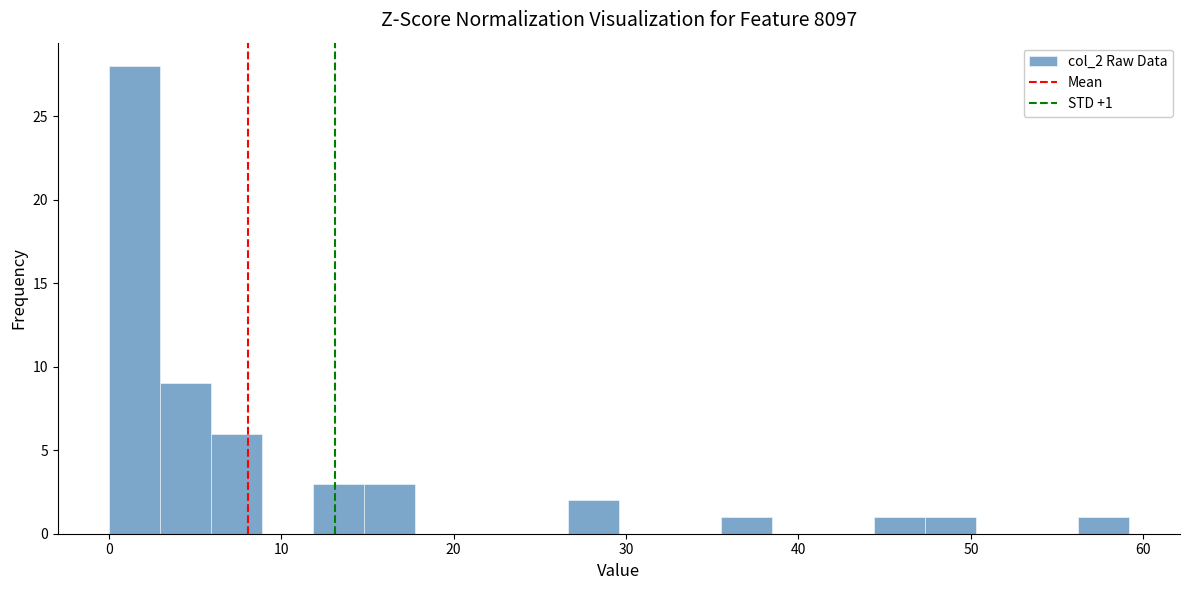

Around what value on the x-axis is the tallest bar? Give the approximate position of its centre, as read against the axis.

1